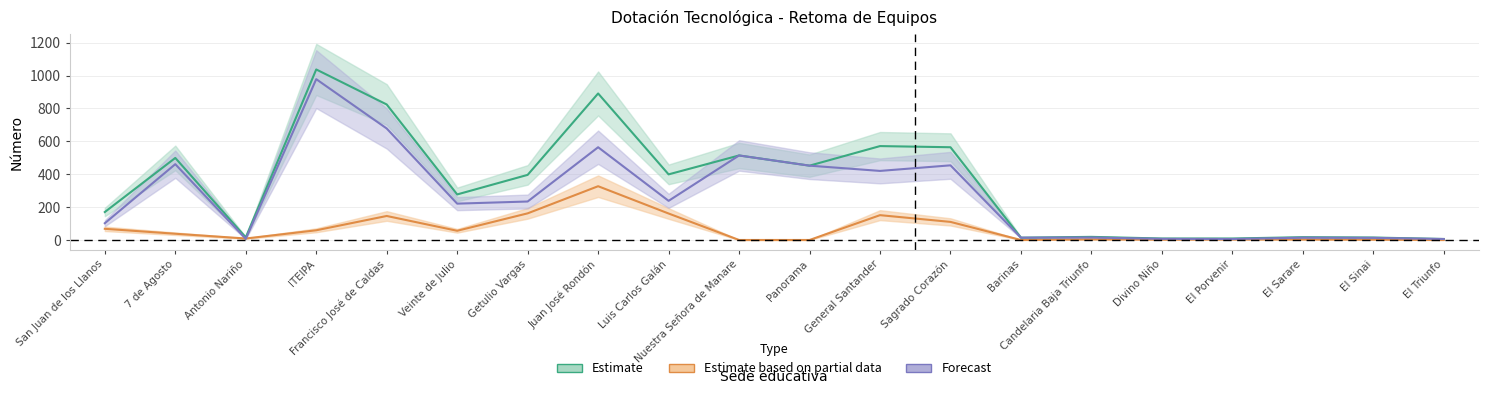

At which category is the sum across all series the highest?

Juan José Rondón